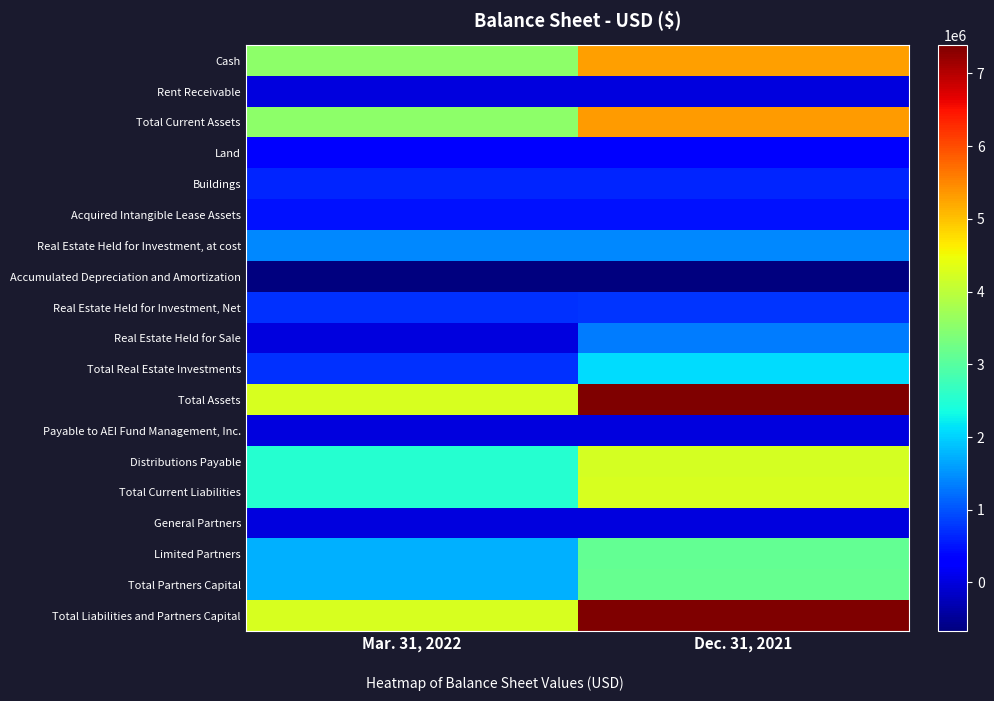

At which category is the sum across all series the highest?

Dec. 31, 2021